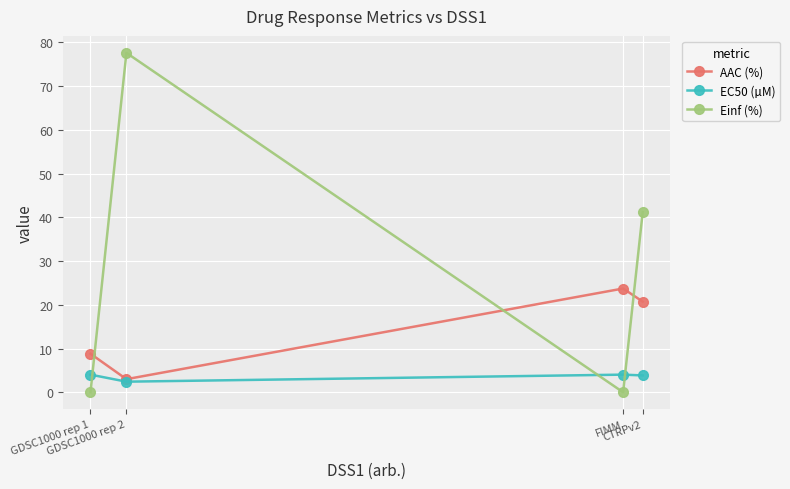

Which series has the largest total across all categories?

Einf (%)